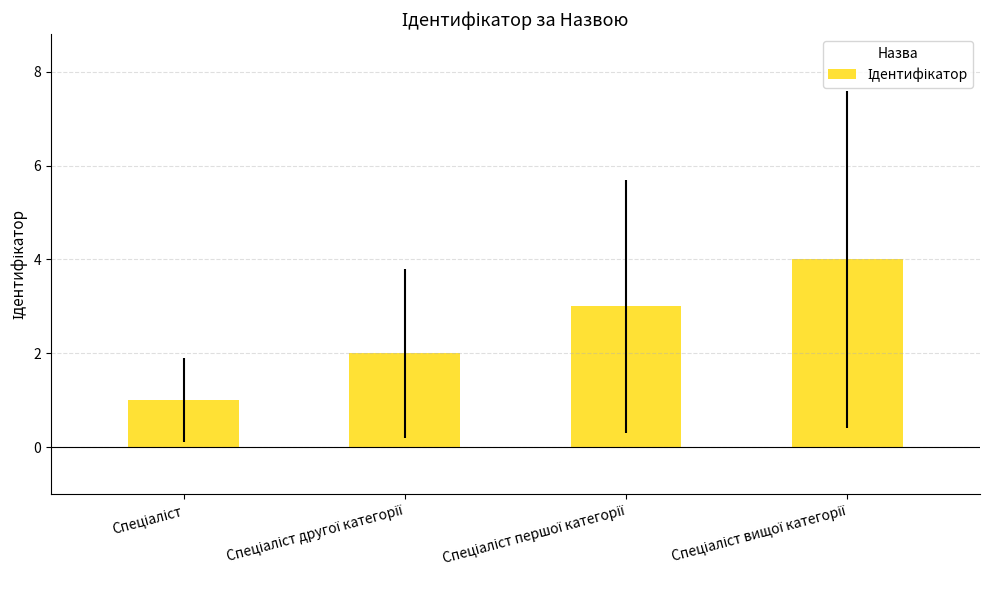

What is the difference between the maximum and minimum values?

3